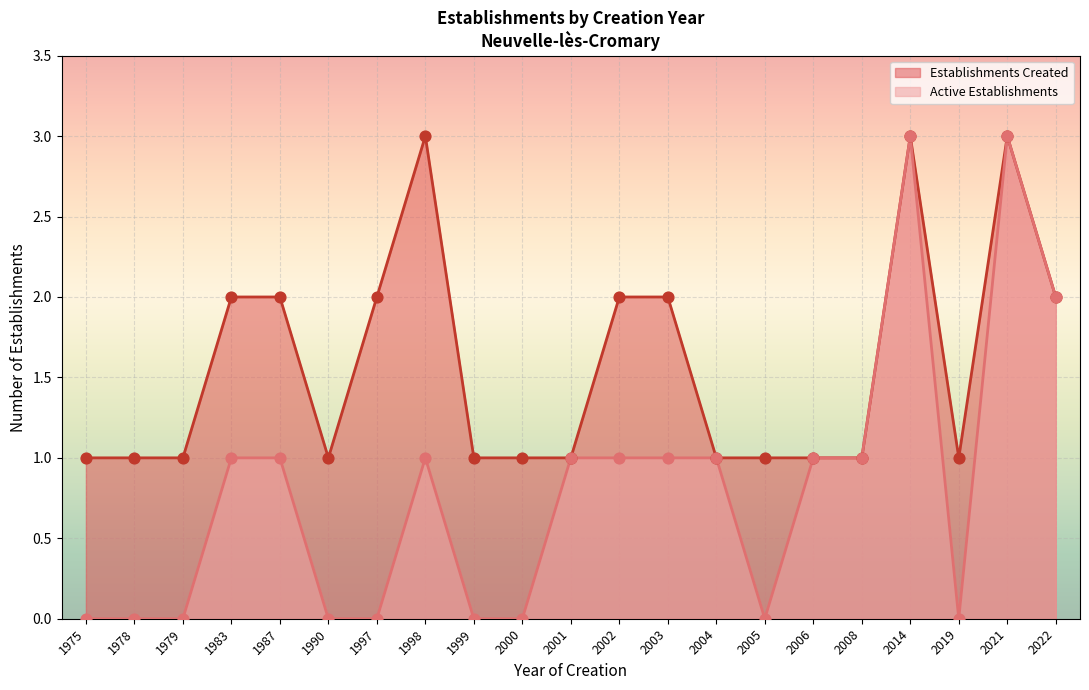

Is the value of Active Establishments at 1987 greater than the value of Establishments Created at 1987?

No